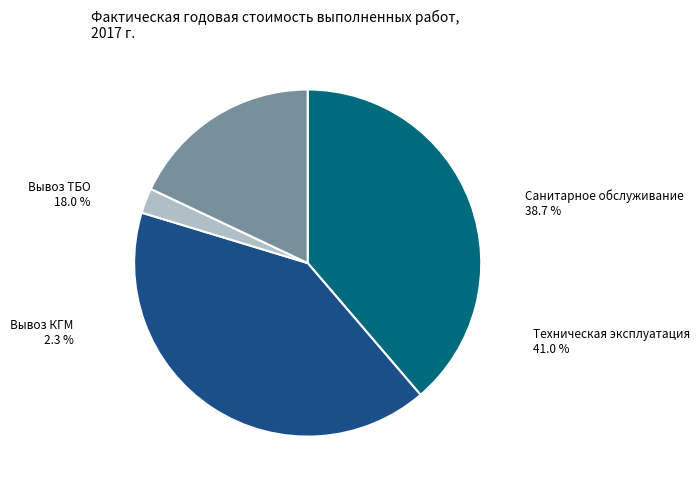

What portion of the pie excludes Санитарное обслуживание и дворовые территории?

61.3%